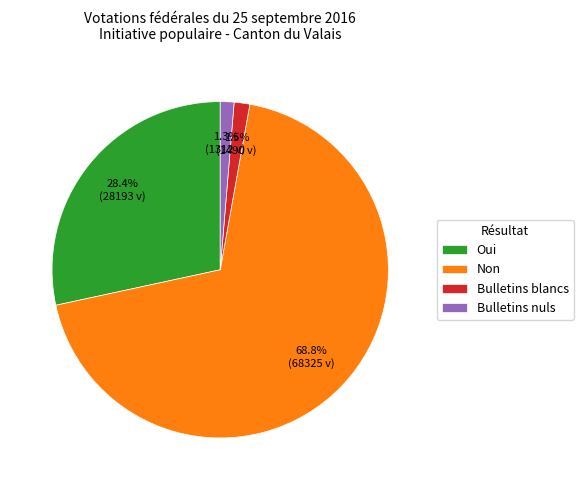

Between Bulletins blancs and Oui, which is larger?

Oui